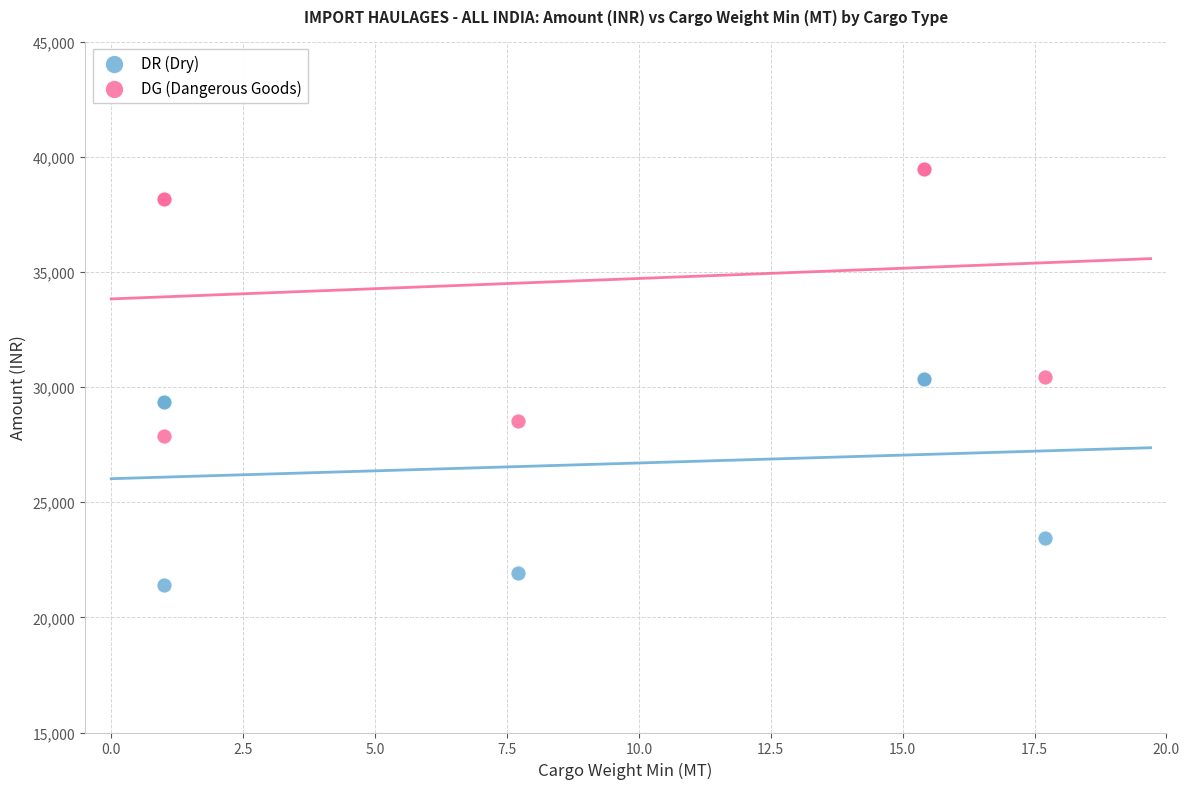

In the DR (Dry) series, what Y value is closest to 25887?

23425